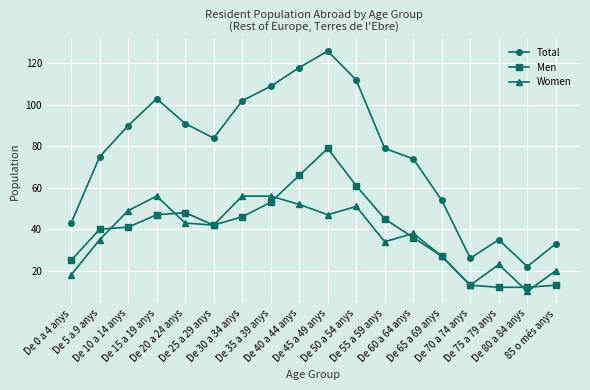

Which category has the lowest value across all series?

De 80 a 84 anys